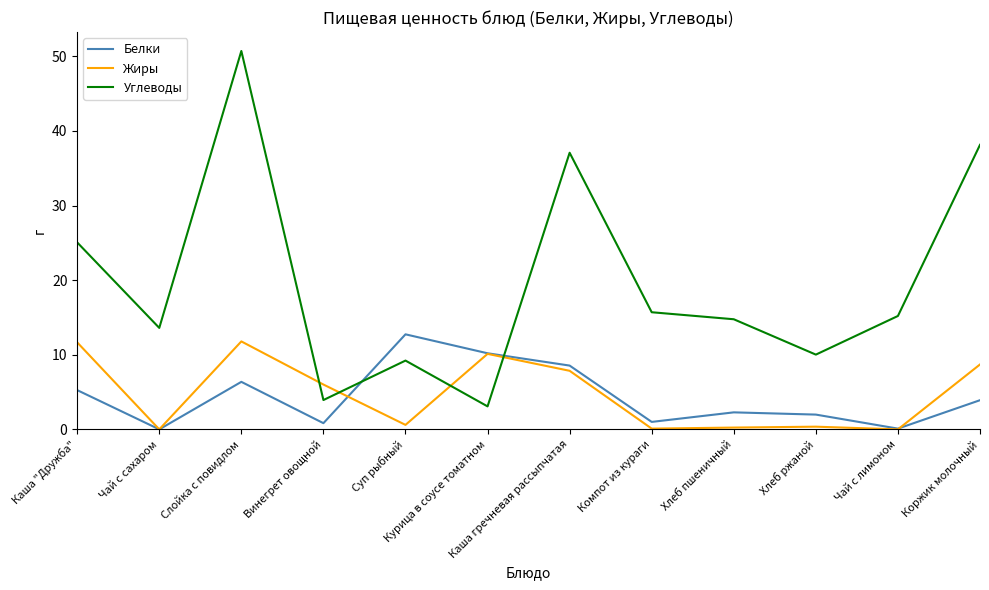

Read the Углеводы value at Каша гречневая рассыпчатая.

37.1